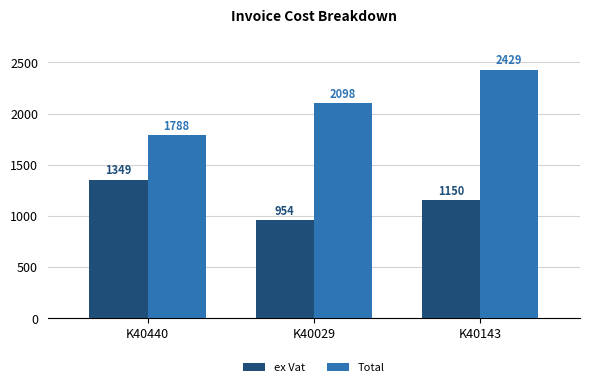

At K40440, list the series in order from largest to smallest.

Total, ex Vat